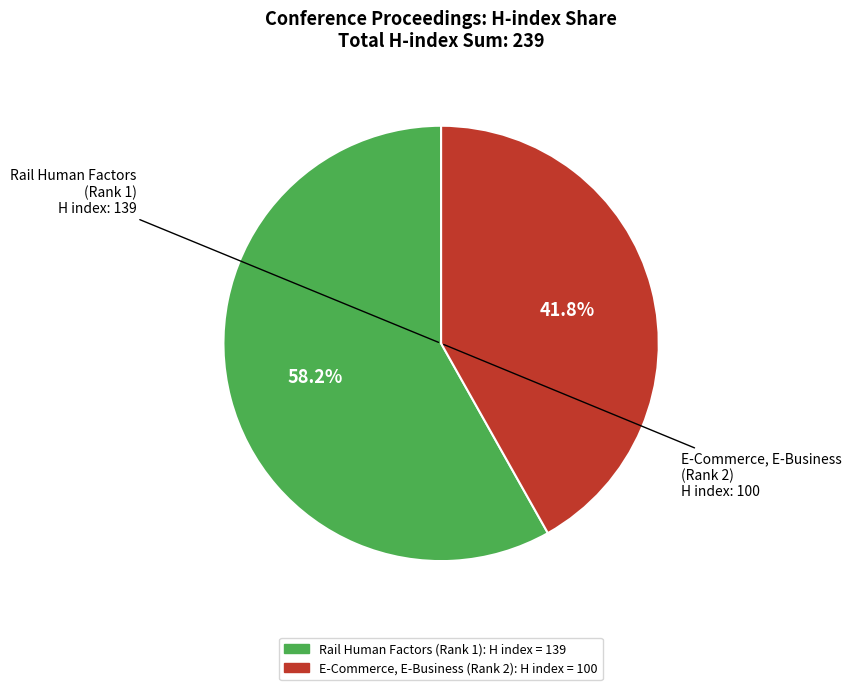

Does any single category account for the majority?

Yes